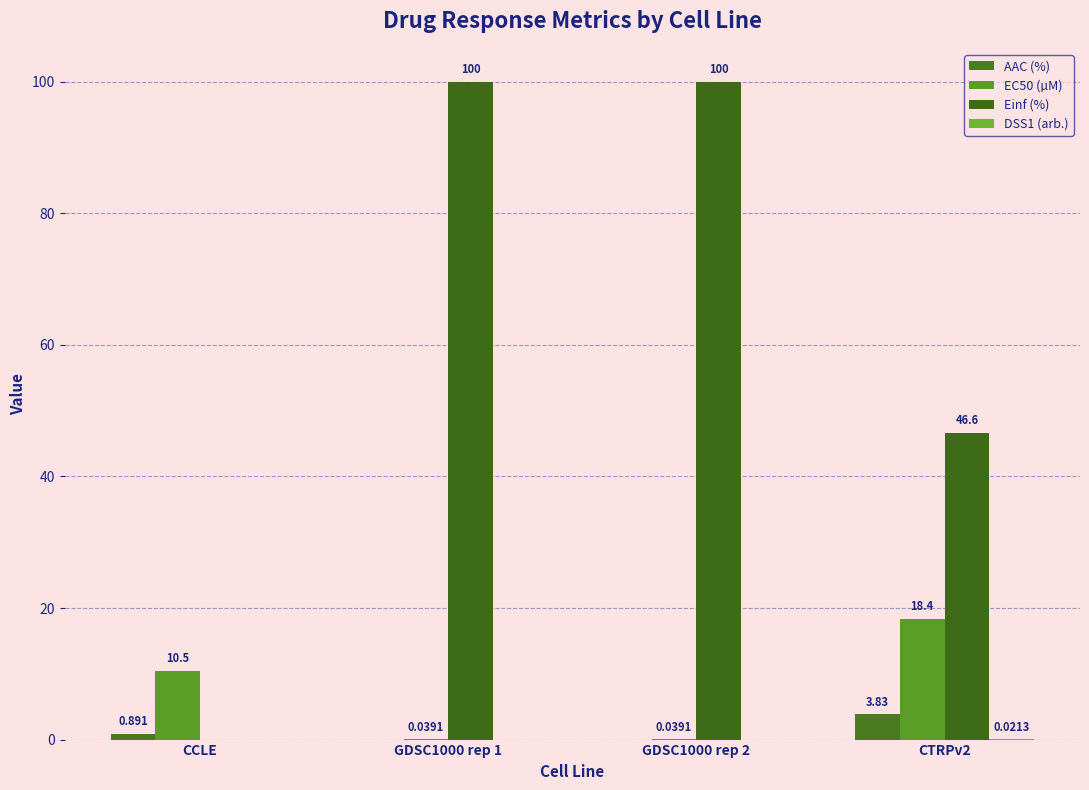

At which label is AAC (%) closest to 1?

CCLE